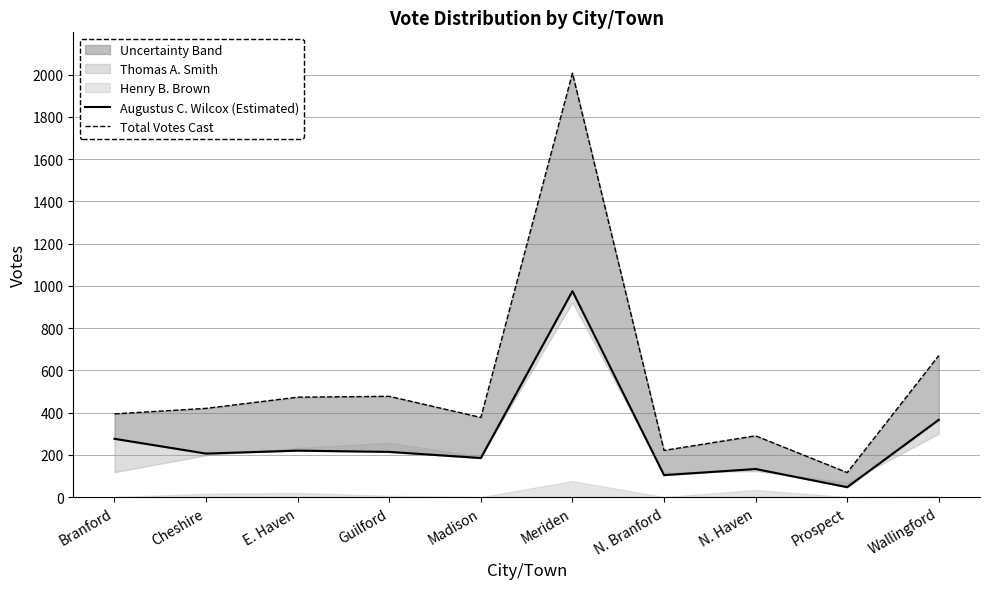

What is the total value across all series at N. Branford?

325